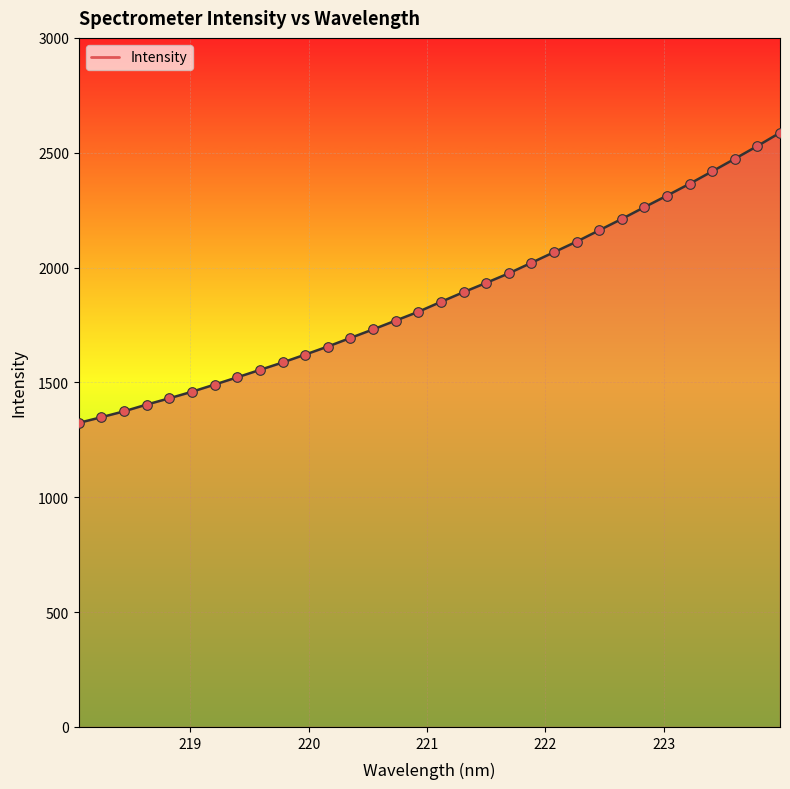

What is the maximum value shown in the chart?

2587.1